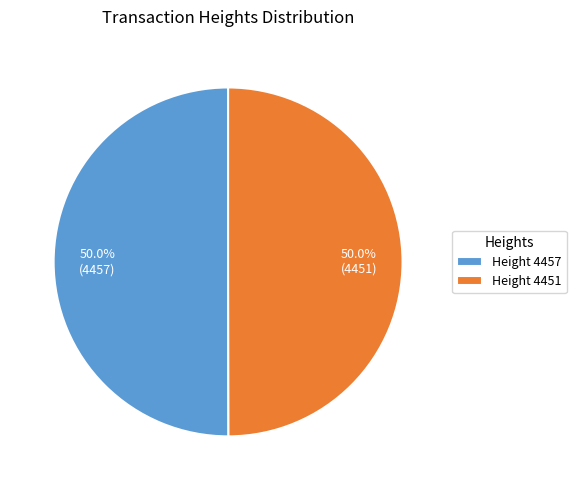

What percentage do Height 4451 and Height 4457 together represent?

100.0%